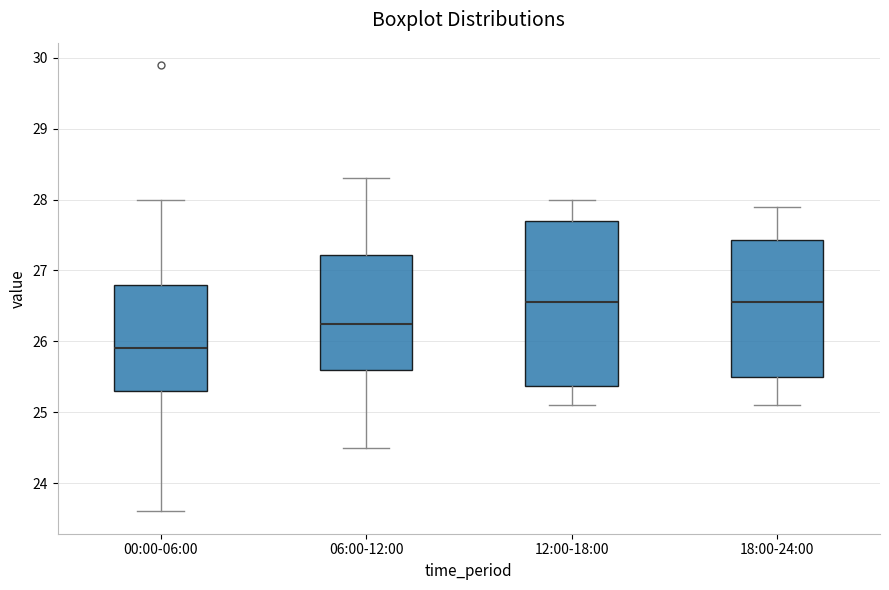

Comparing the boxes themselves (not the whiskers), which one is the tallest?

12:00-18:00